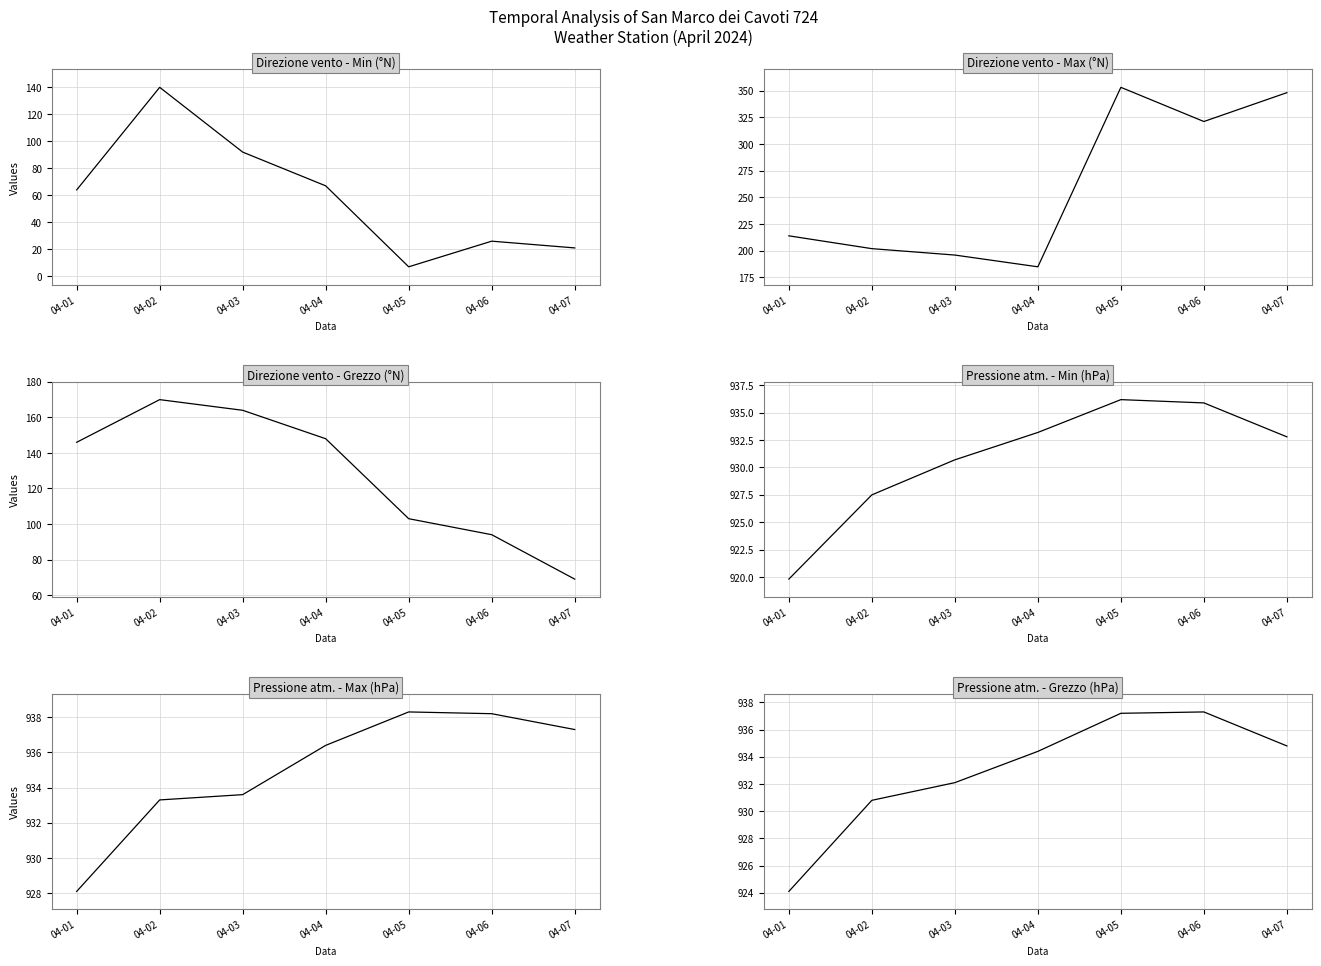

Is the value of Pressione atm. - Min (hPa) at 04-05 greater than the value of Direzione vento - Max (°N) at 04-05?

Yes